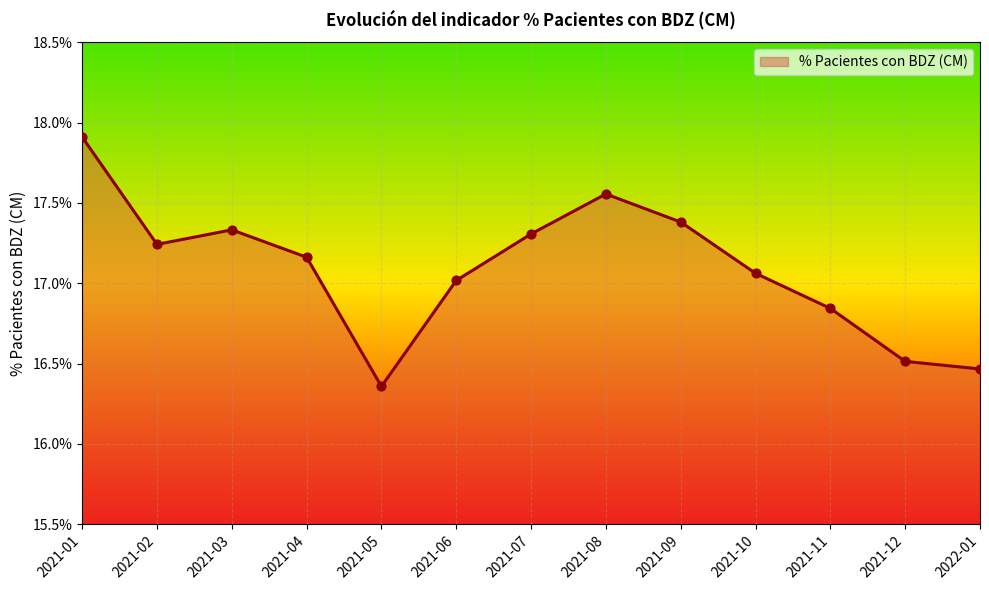

Between 2021-05 and 2021-08, which is larger?

2021-08